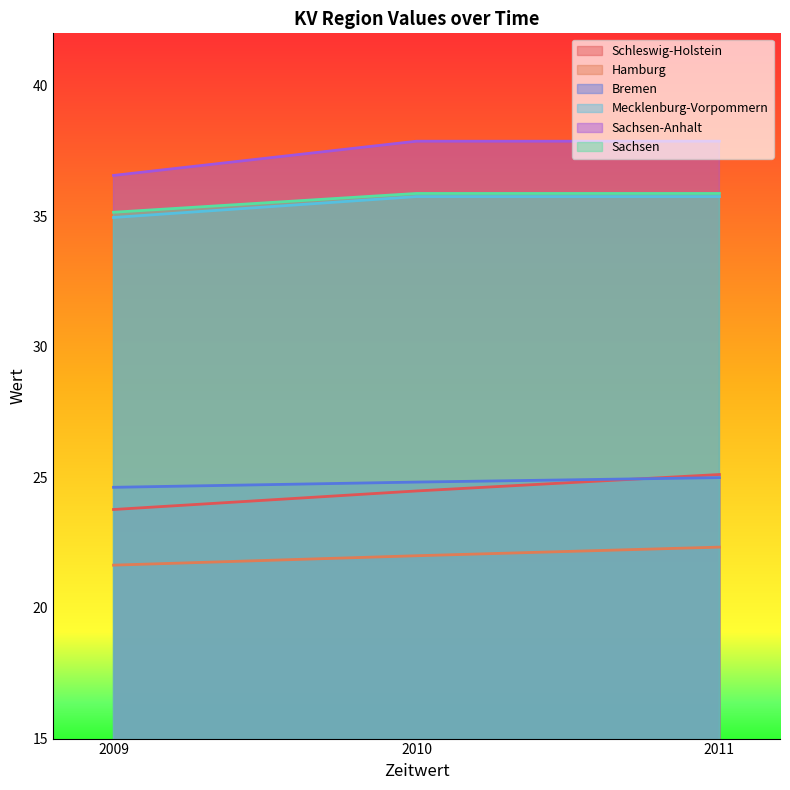

List the labels in order of Schleswig-Holstein value, largest first.

2011, 2010, 2009